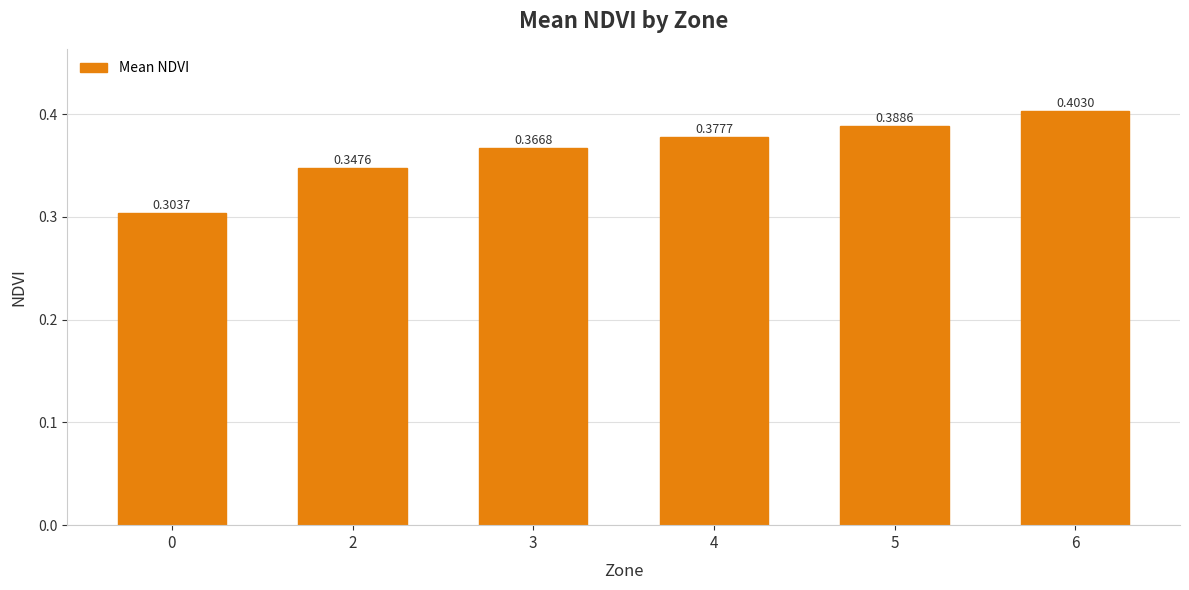

Rank the categories by value from lowest to highest.

0, 2, 3, 4, 5, 6